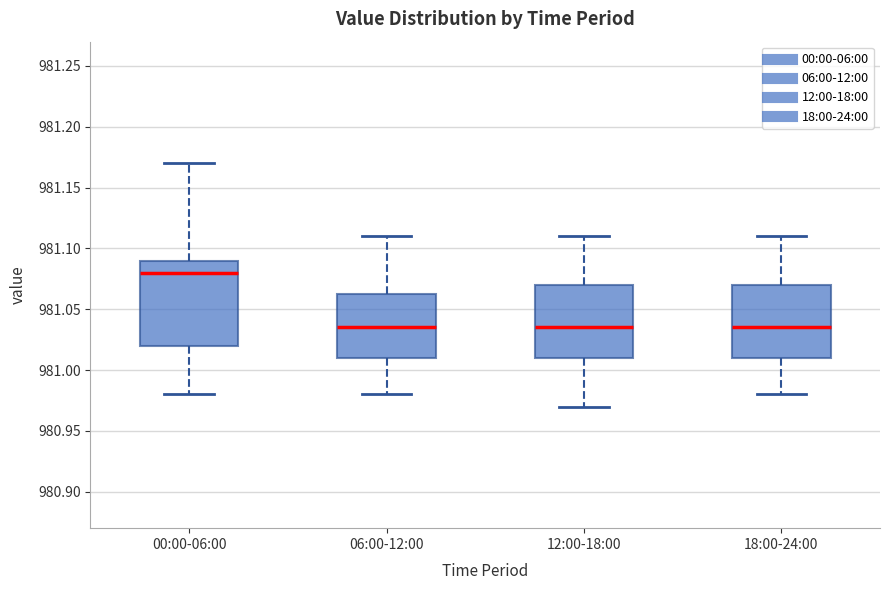

Comparing the boxes themselves (not the whiskers), which one is the tallest?

00:00-06:00